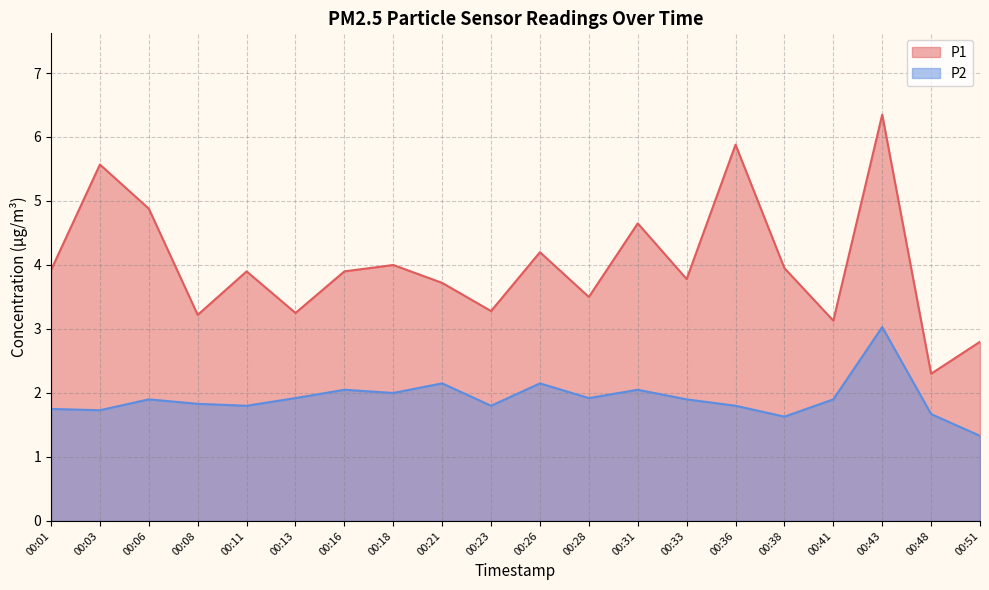

True or false: P1 and P2 intersect in this chart.

False